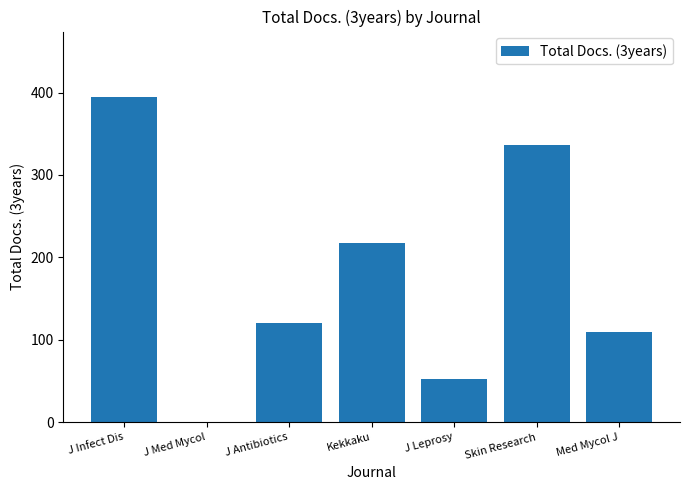

Which label corresponds to the largest value in the chart?

J Infect Dis